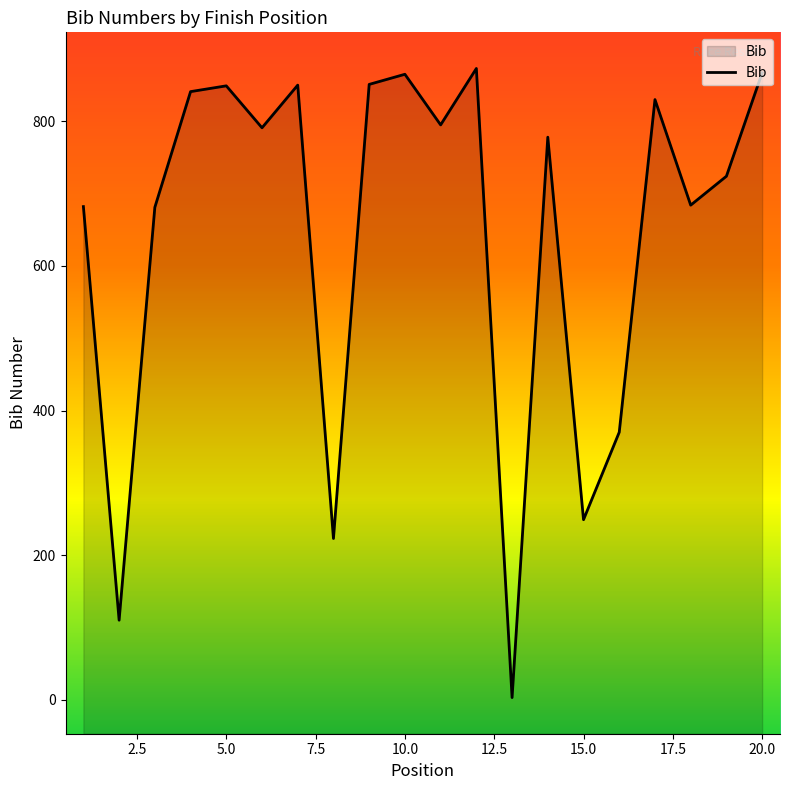

What is the greatest value displayed?

873